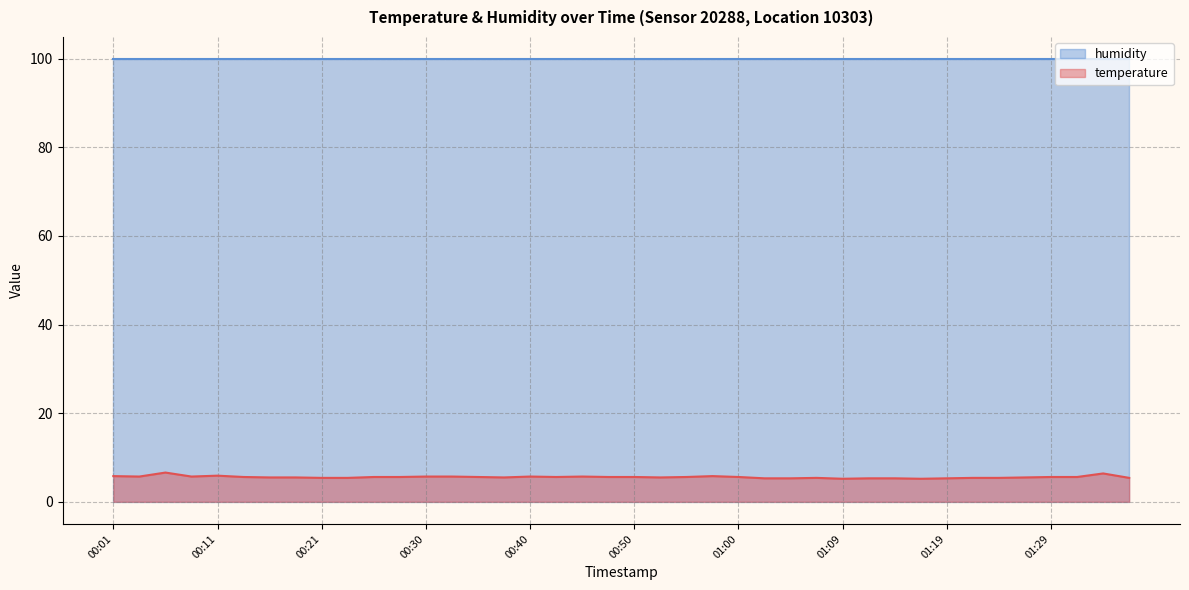

What is the difference between the values at 00:25 and 00:38?

0.1